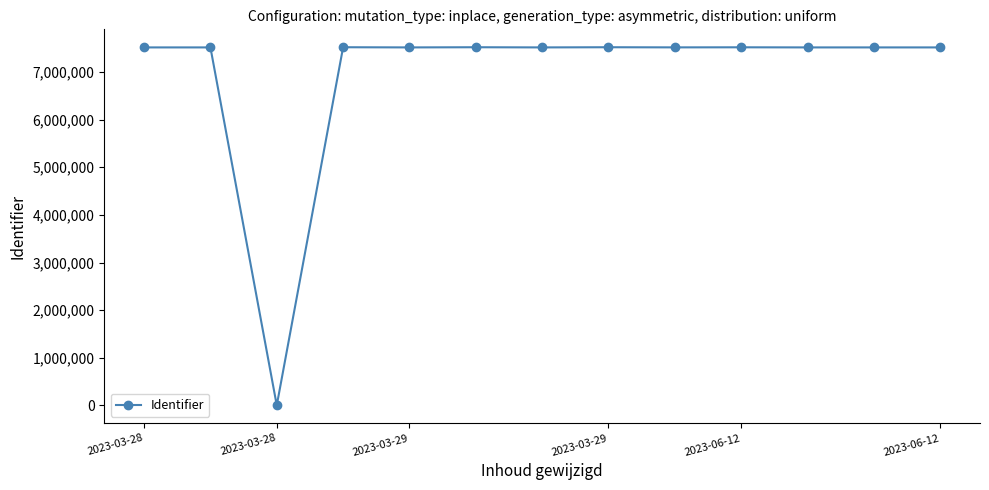

What is the greatest value displayed?

7521769